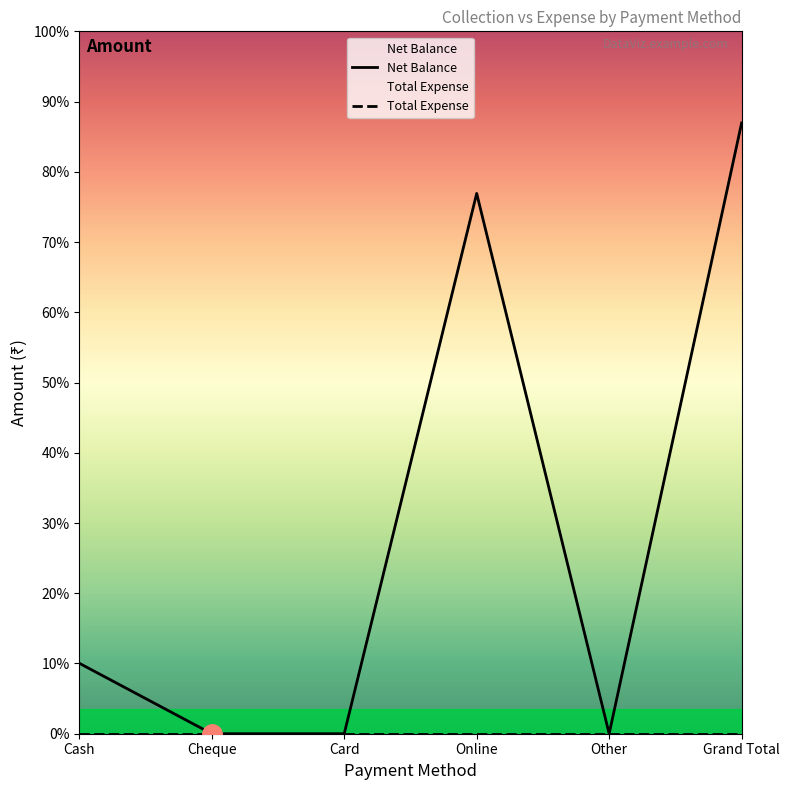

True or false: there are more than 2 points higher than both neighbors.

False